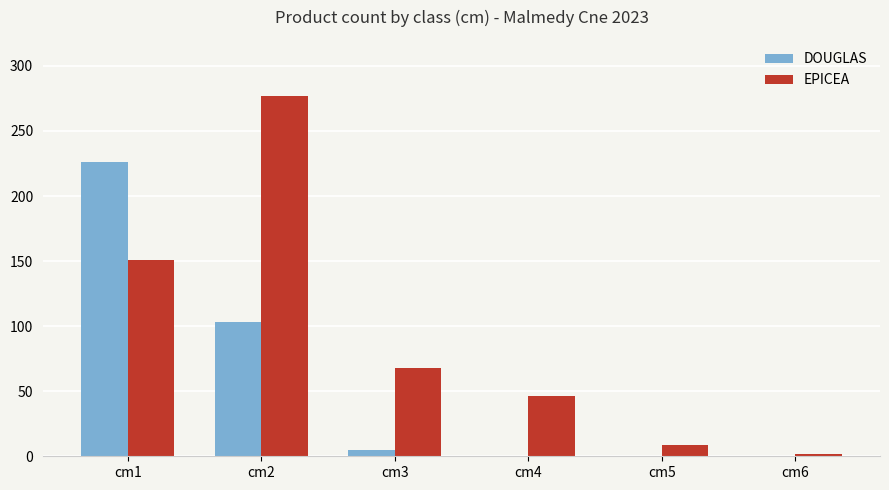

Which series changed the most between cm1 and cm3?

DOUGLAS